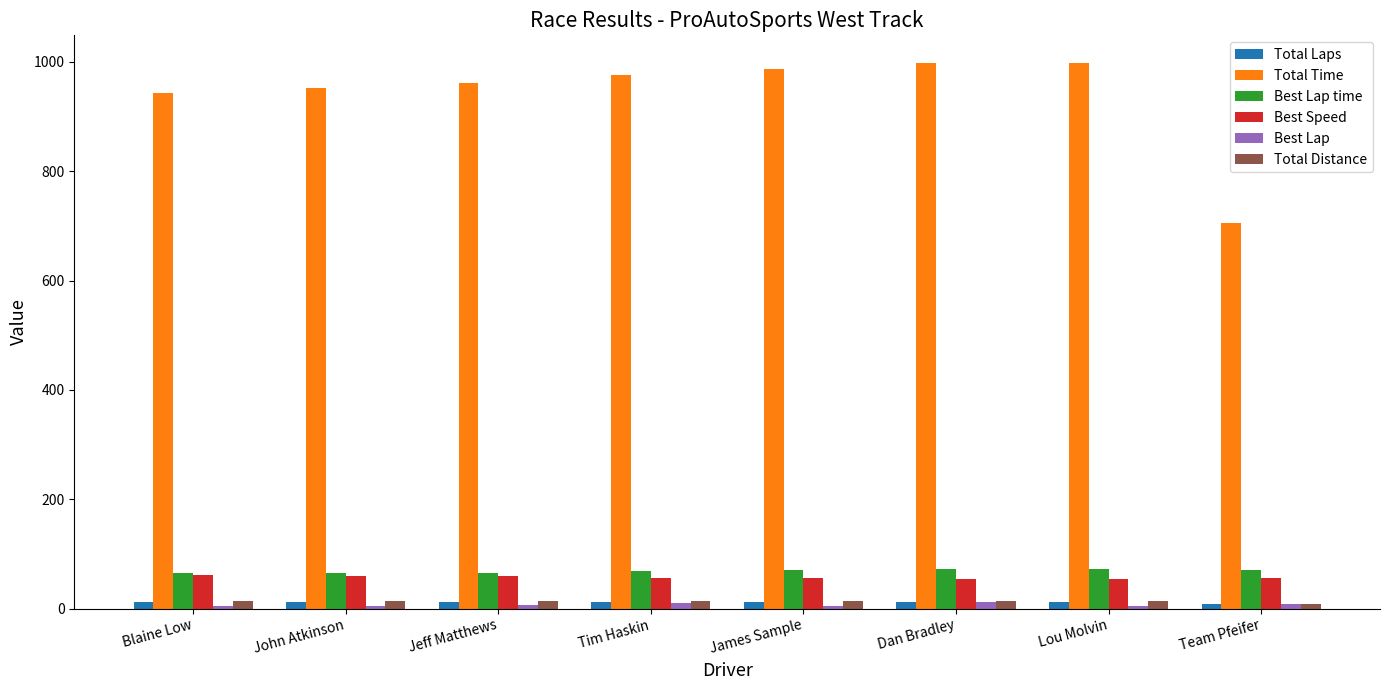

What position from the right is James Sample?

4